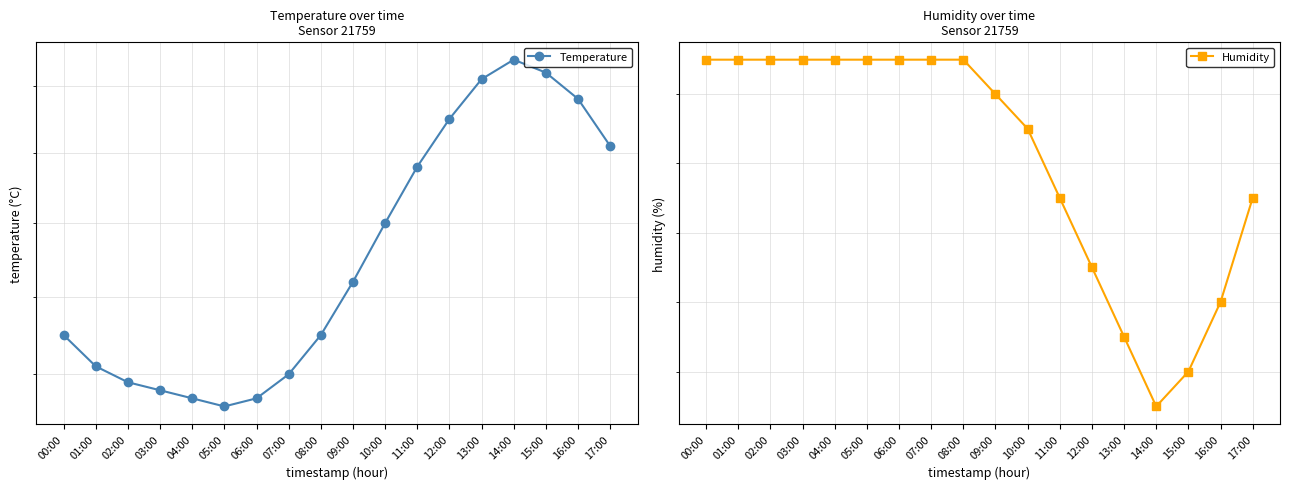

At which label does Temperature reach its peak?

14:00